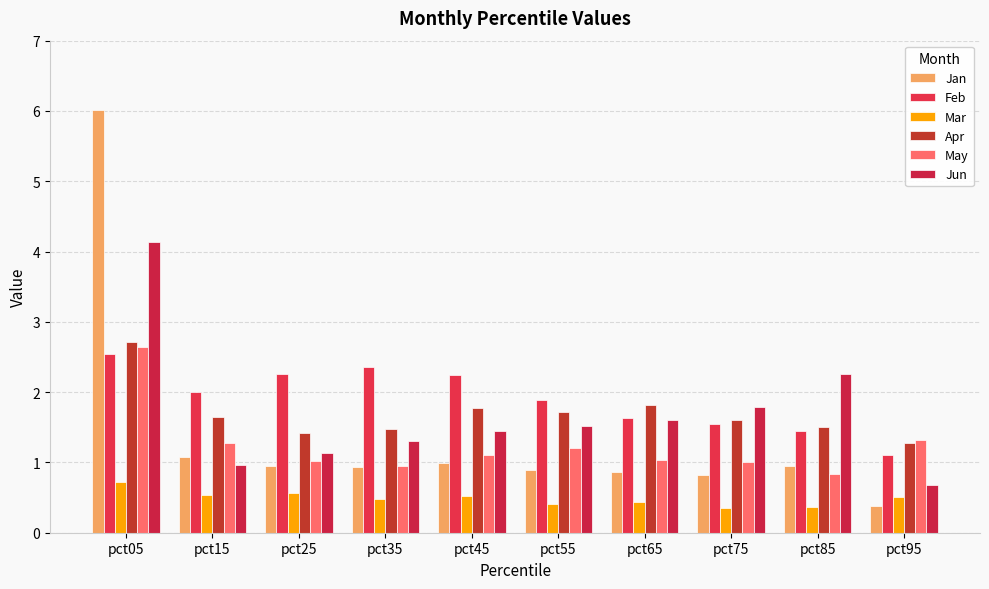

The value of May at pct75 is 1.7. True or false?

False